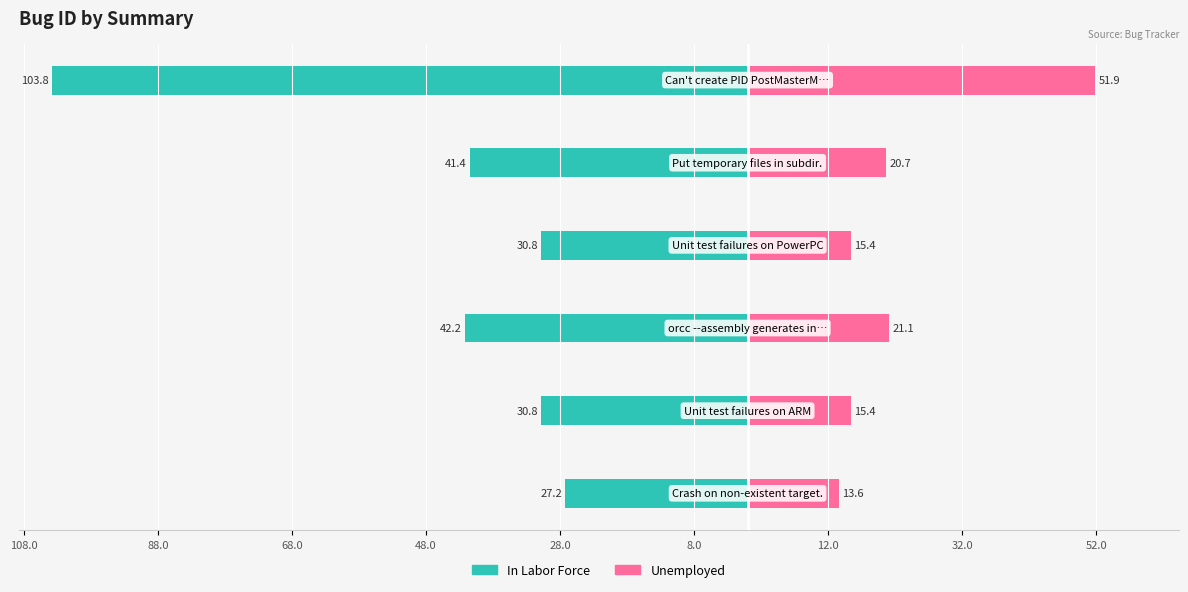

What is the difference between the maximum and second lowest values in the Unemployed series?

36.5